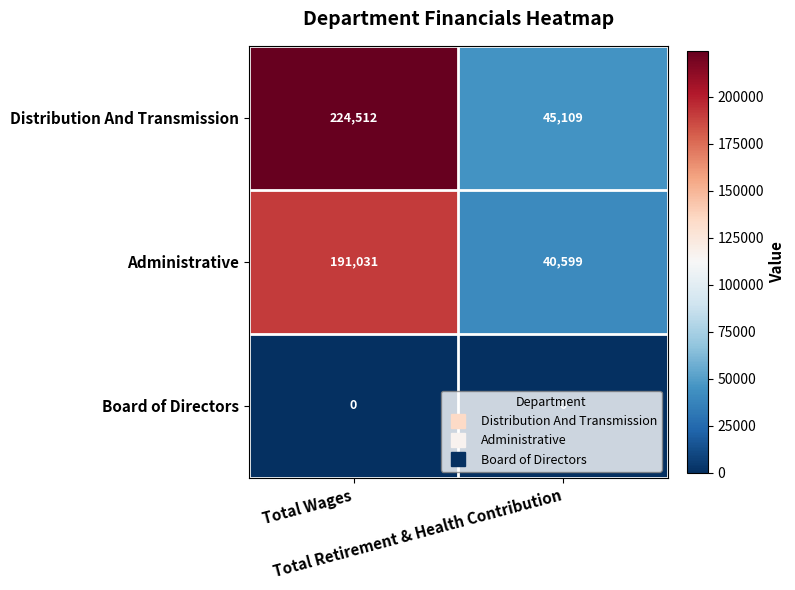

Which series has the widest spread of values?

Distribution And Transmission